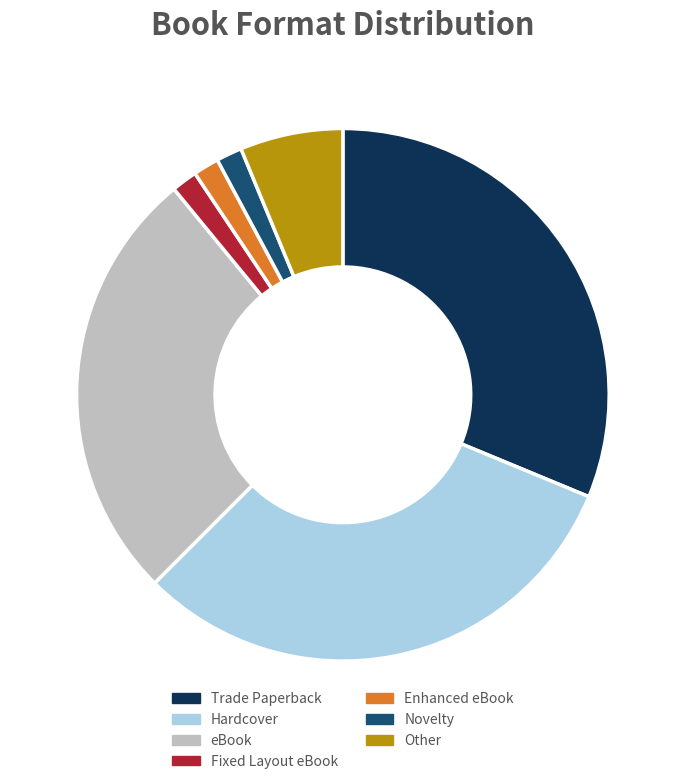

Is it true that Enhanced eBook is 2% of the pie?

True